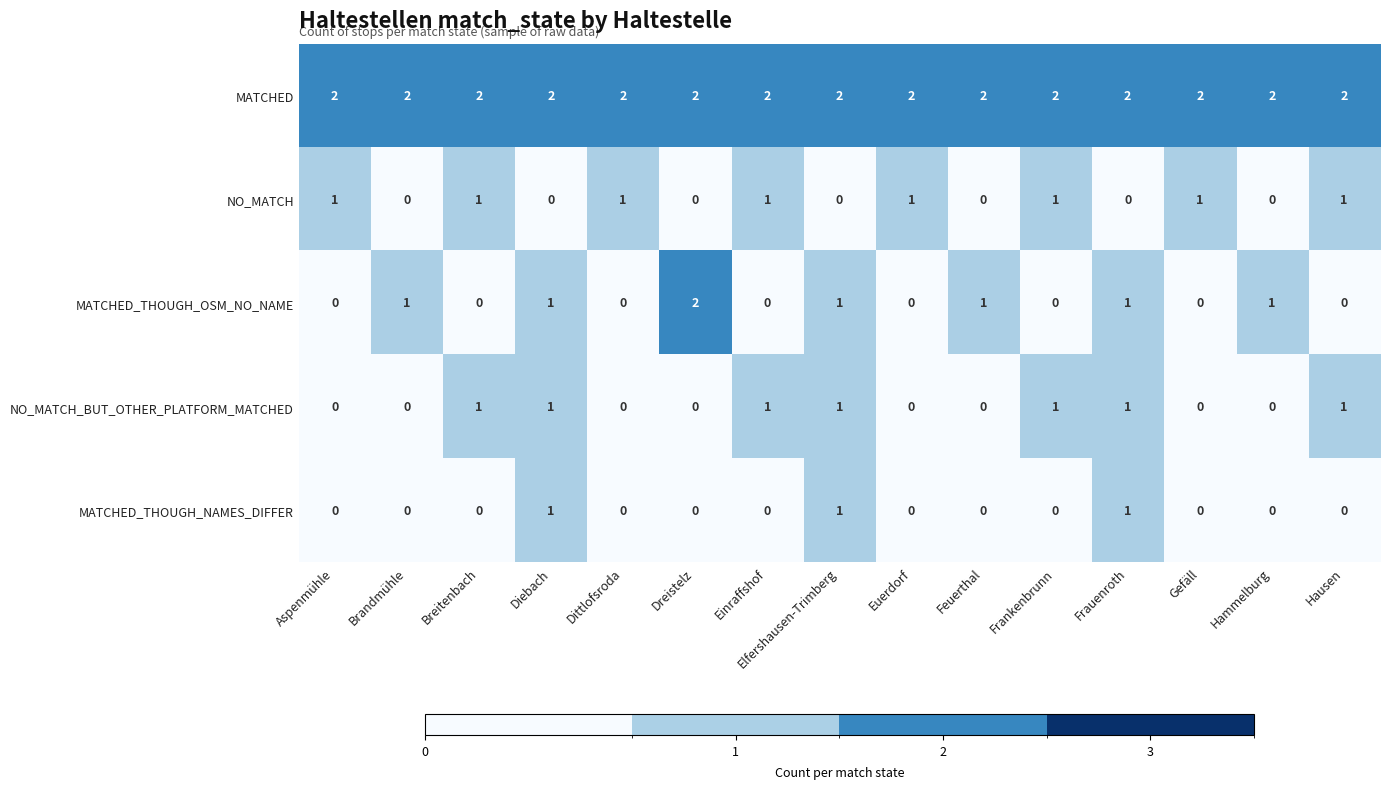

Which series has the largest range (max minus min)?

MATCHED_THOUGH_OSM_NO_NAME